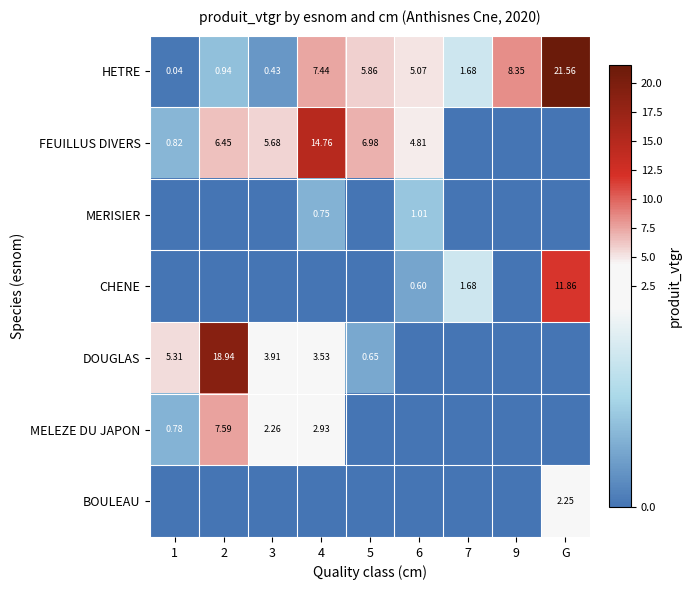

Which has a higher value, 9 or 7?

9